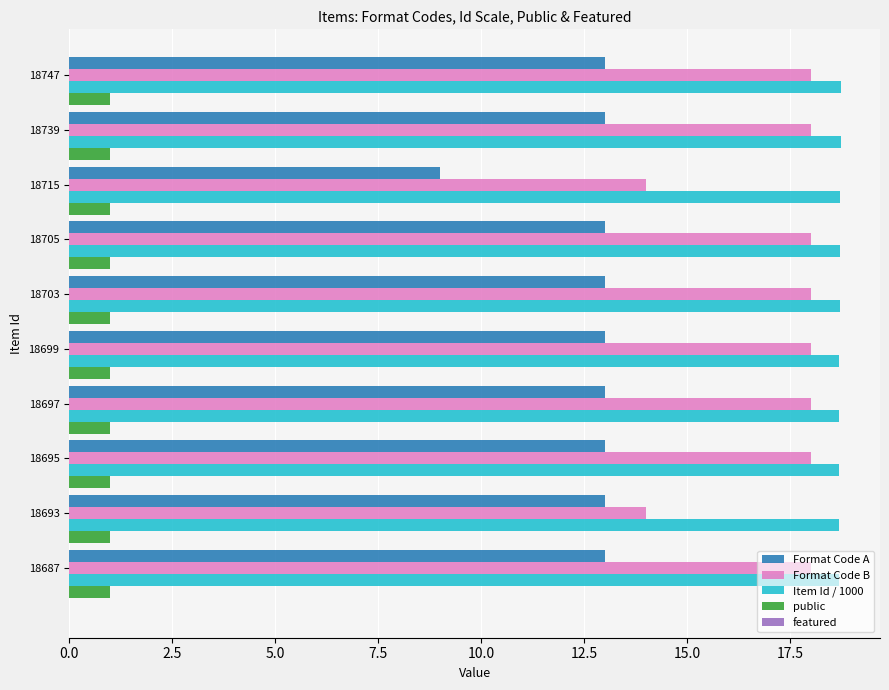

What is the difference between the highest and lowest values at 18715?

17.7